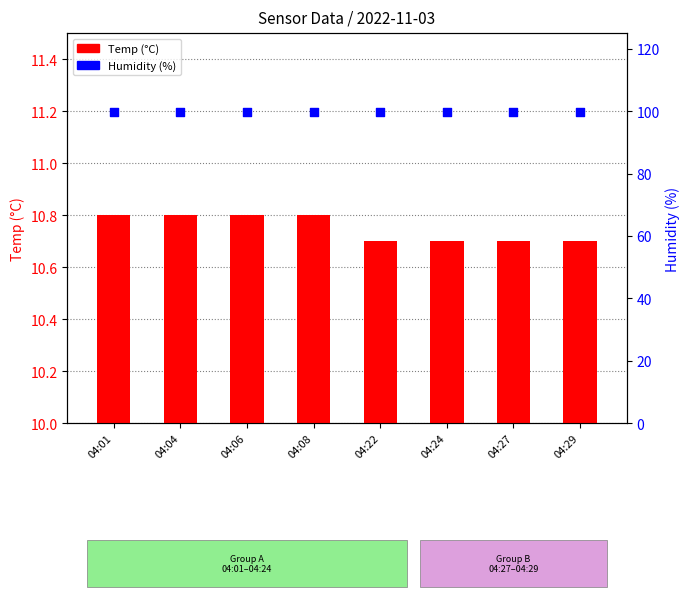

Which series has the largest Y range (max minus min)?

Temp (°C)